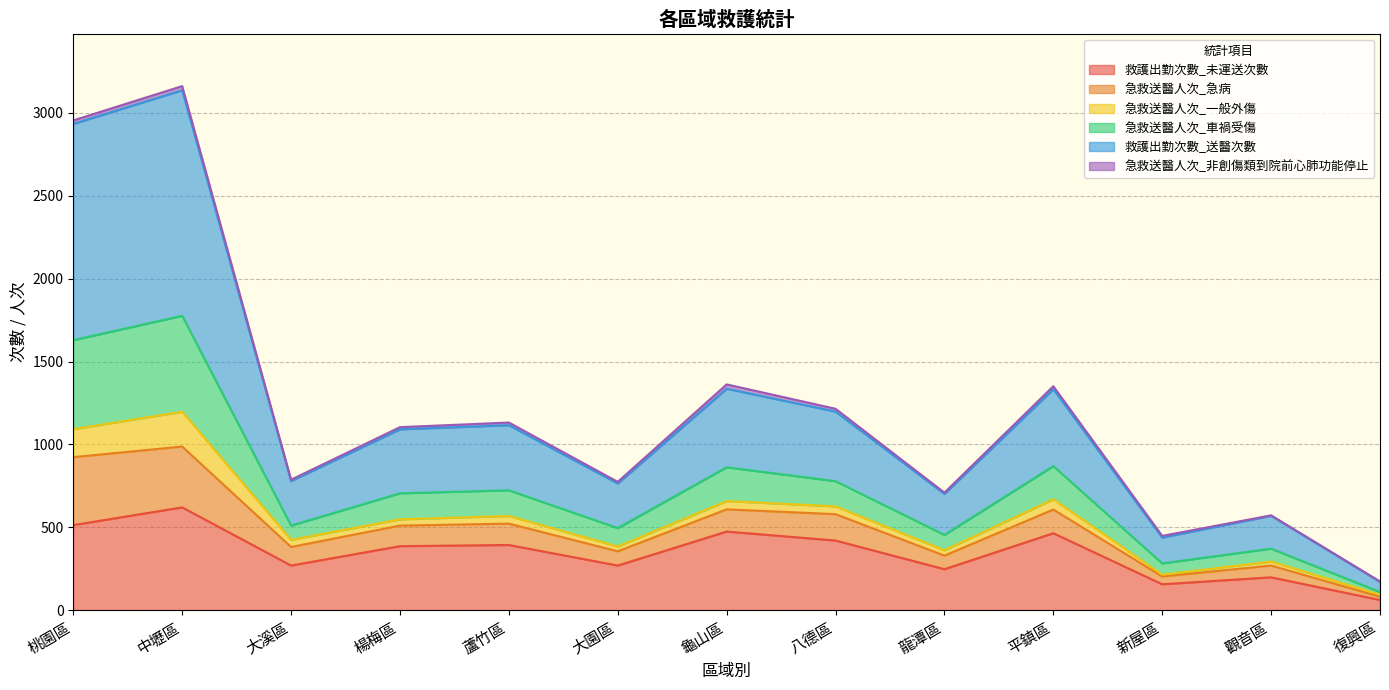

What is the sum of all 救護出勤次數_未運送次數 values?

4470